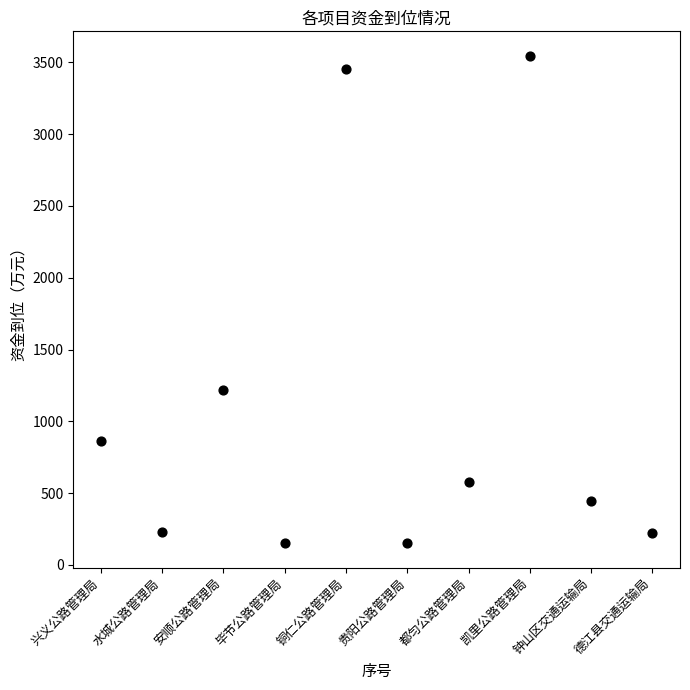

What Y value in the scatter plot is closest to 1847?

1220.0